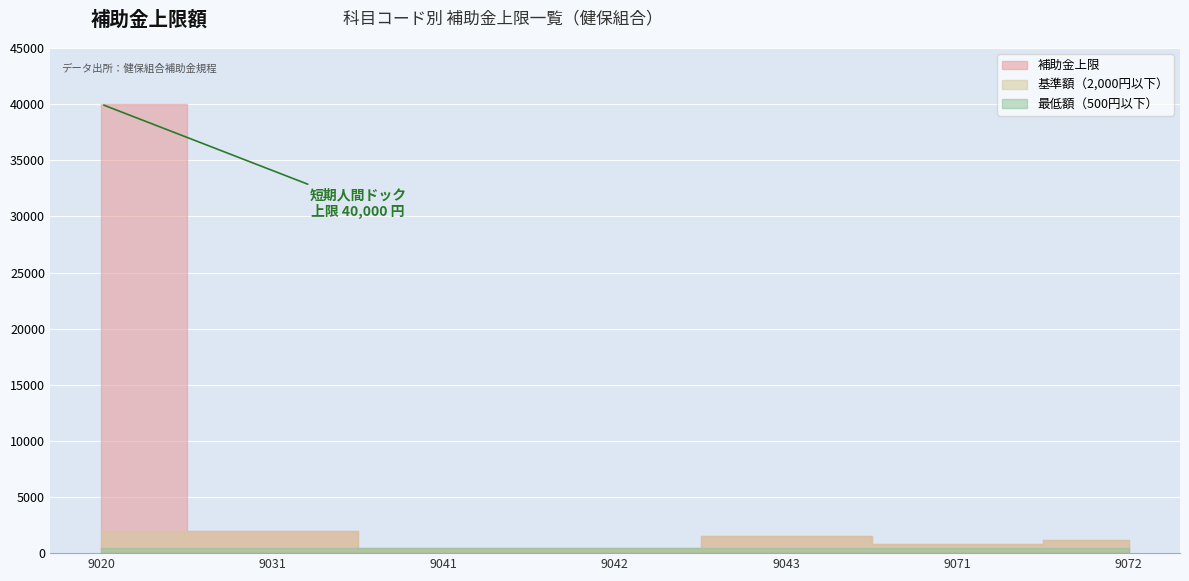

What value does the data have at 9020?

40000